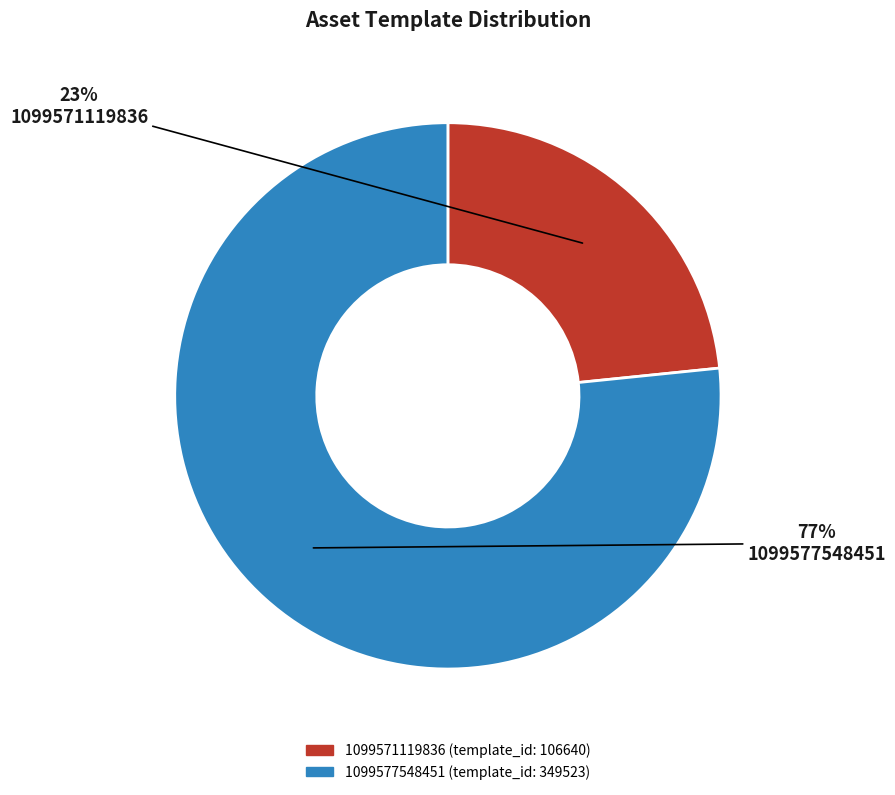

True or false: 1099571119836 accounts for 23% of the total.

True